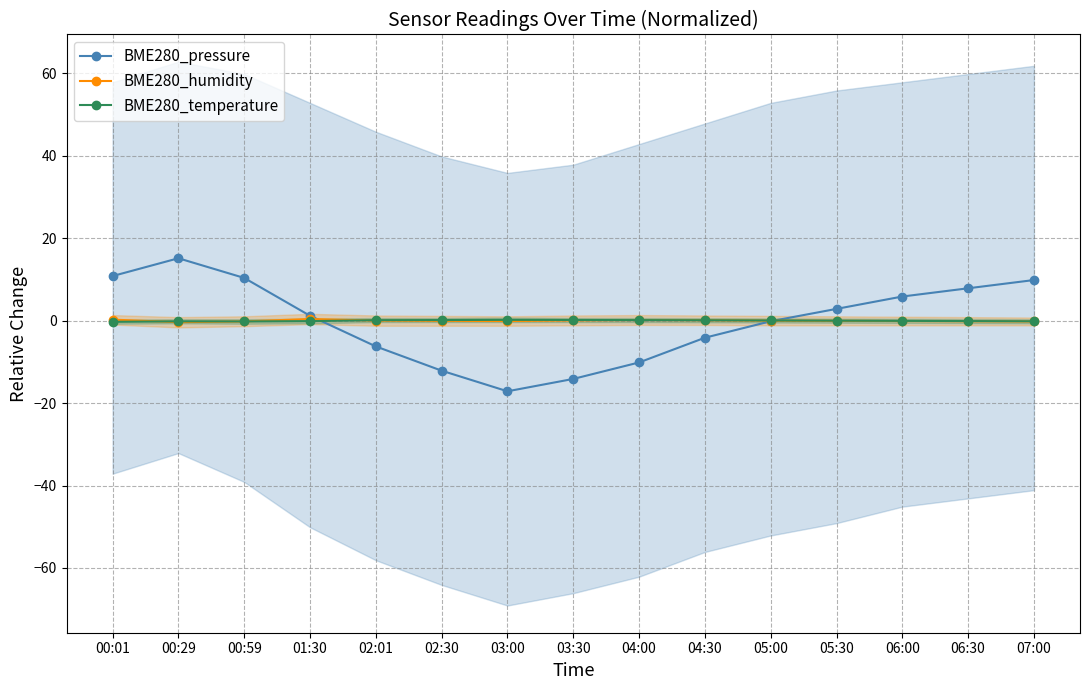

What is the total value across all series at 02:01?

-6.1